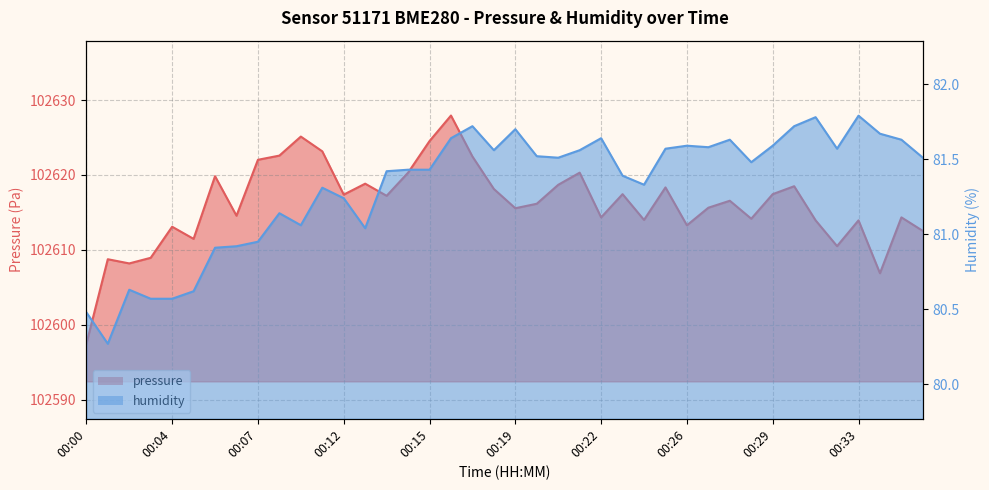

Is the value of pressure at 00:09 greater than the value of humidity at 00:16?

Yes